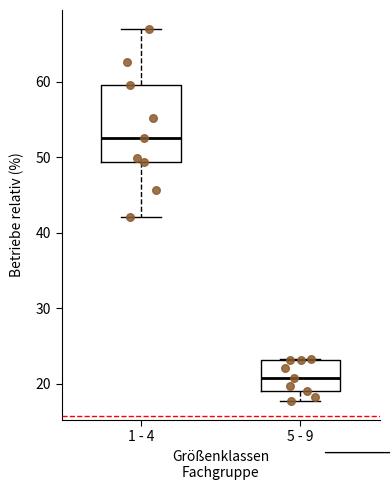

Reading left to right, transcribe this box plot: for each box, give where its median line is, the range the box spans, and where its two whiskers end, as read against the y-axis. The values are not printed on the chart, so give them approximately, as read against the axis.

1 - 4: median 53, box 49 to 60, whiskers 42 to 67
5 - 9: median 21, box 19 to 23, whiskers 18 to 23